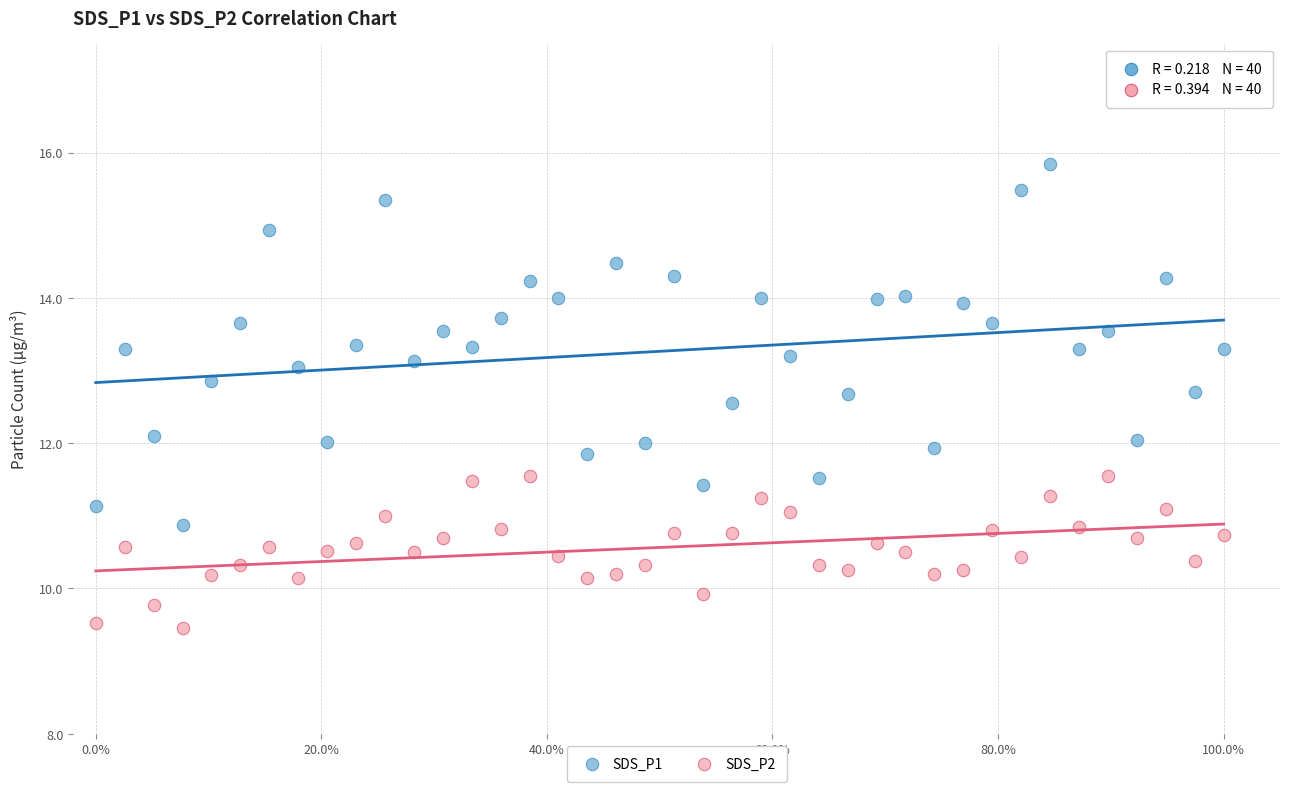

Across all data points, what is the range of Y values (max minus min)?

6.4